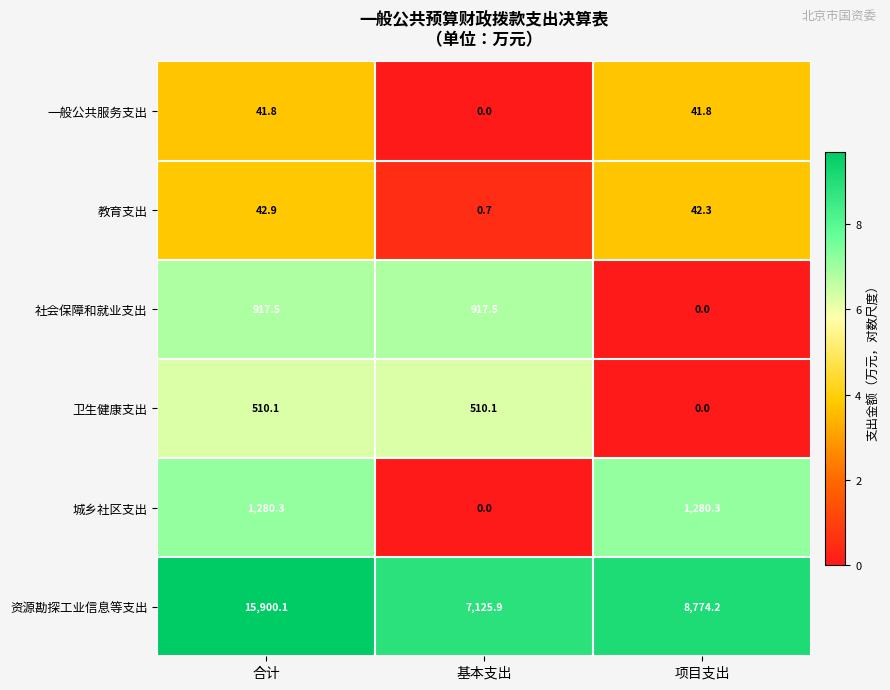

Reading right to left, what are all the values shown in this chart?

一般公共服务支出: 项目支出=41.8	基本支出=0.0	合计=41.8
教育支出: 项目支出=42.3	基本支出=0.7	合计=42.9
社会保障和就业支出: 项目支出=0.0	基本支出=917.5	合计=917.5
卫生健康支出: 项目支出=0.0	基本支出=510.1	合计=510.1
城乡社区支出: 项目支出=1280.3	基本支出=0.0	合计=1280.3
资源勘探工业信息等支出: 项目支出=8774.2	基本支出=7125.9	合计=15900.1